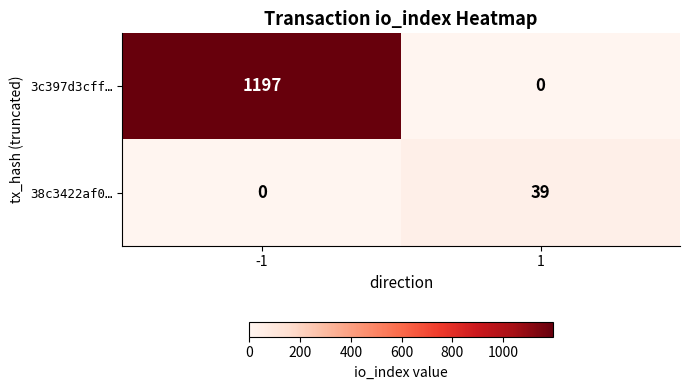

What is the spread (max minus min) of values at -1?

1197